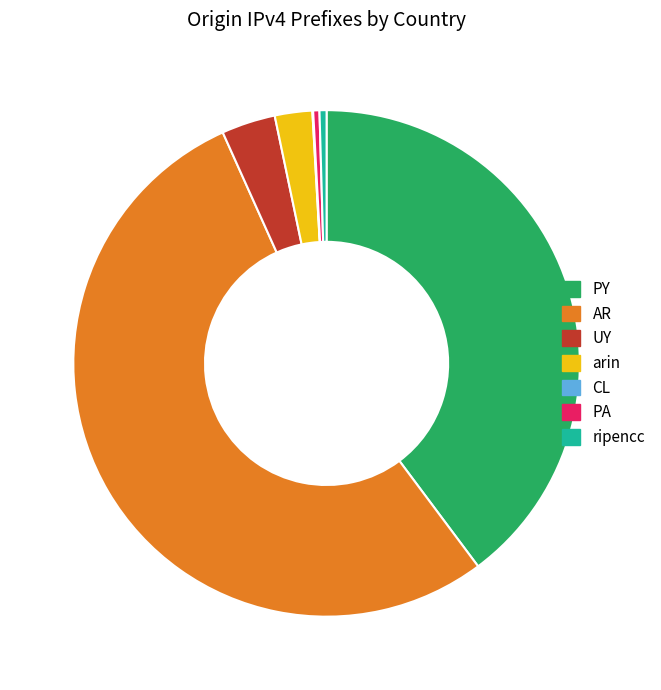

Combined, do PA and arin account for over 50%?

No